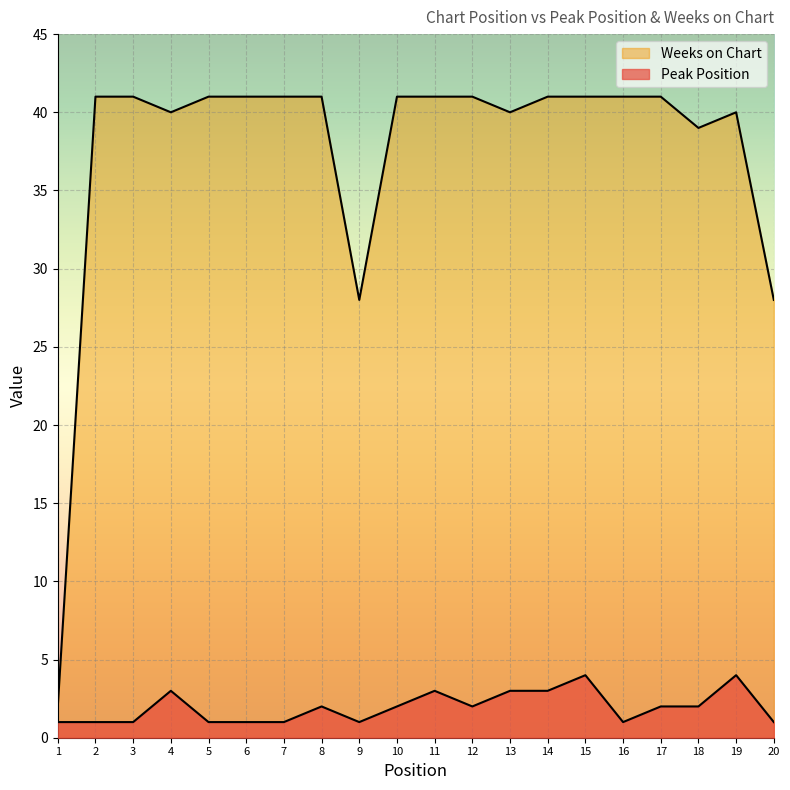

How many lines are shown in the chart?

2